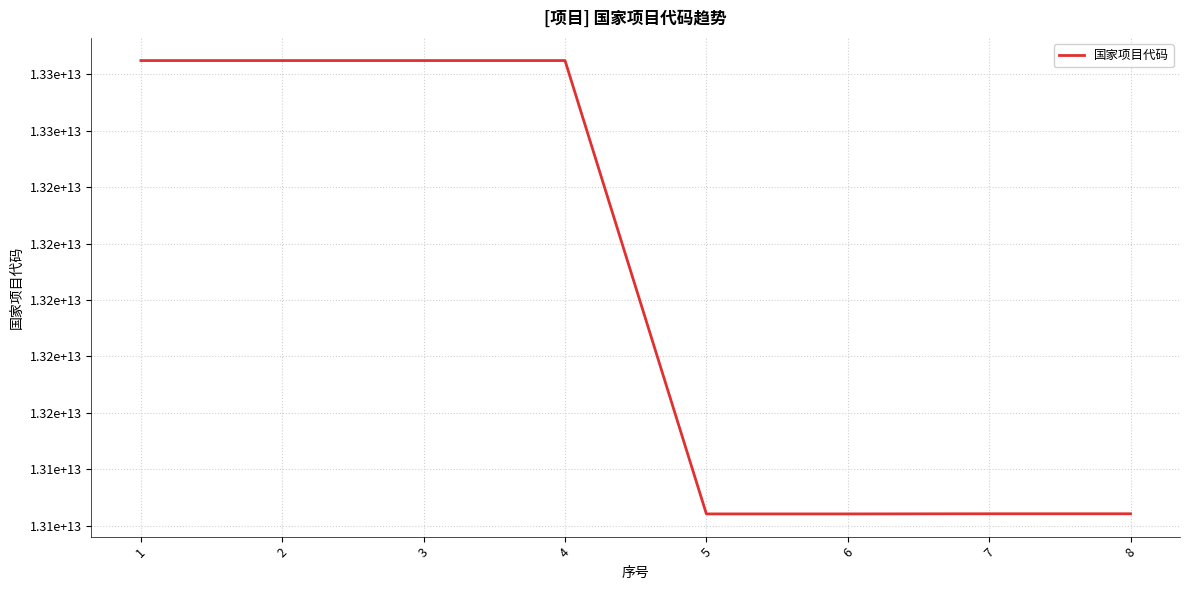

What is the change in value from 3 to 7?

-200860010002